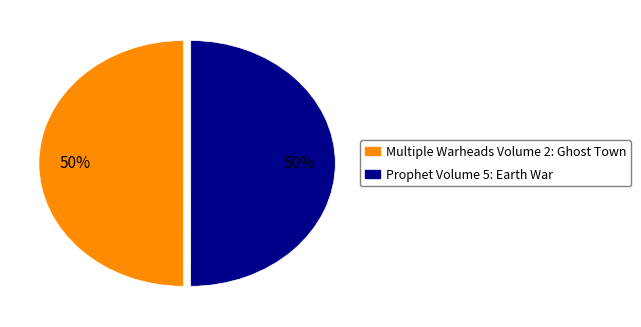

Do Multiple Warheads Volume 2: Ghost Town and Prophet Volume 5: Earth War together represent more than half of the pie?

Yes